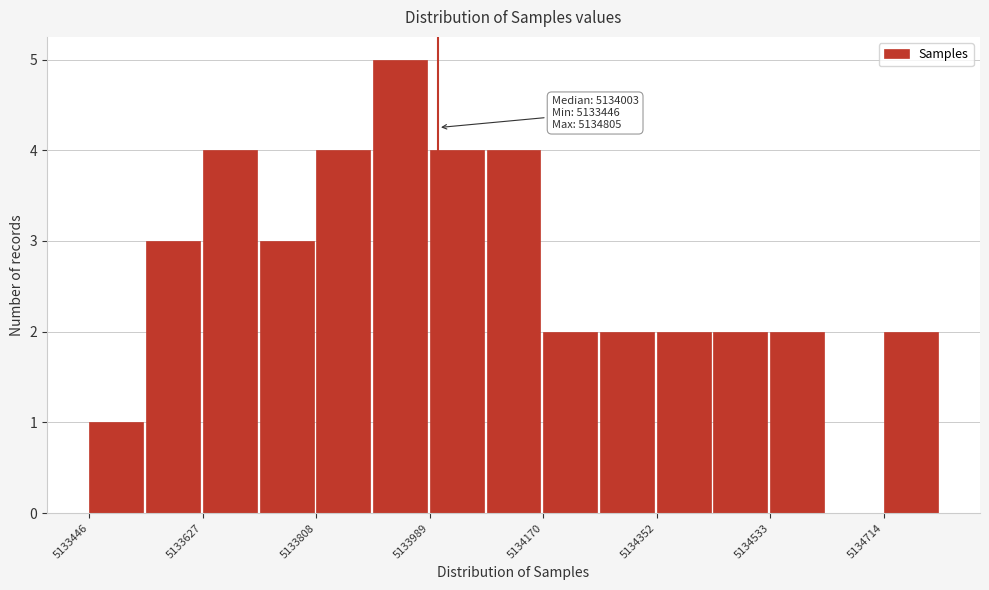

Over which range of the x-axis is the bar tallest?

5133900 to 5133980